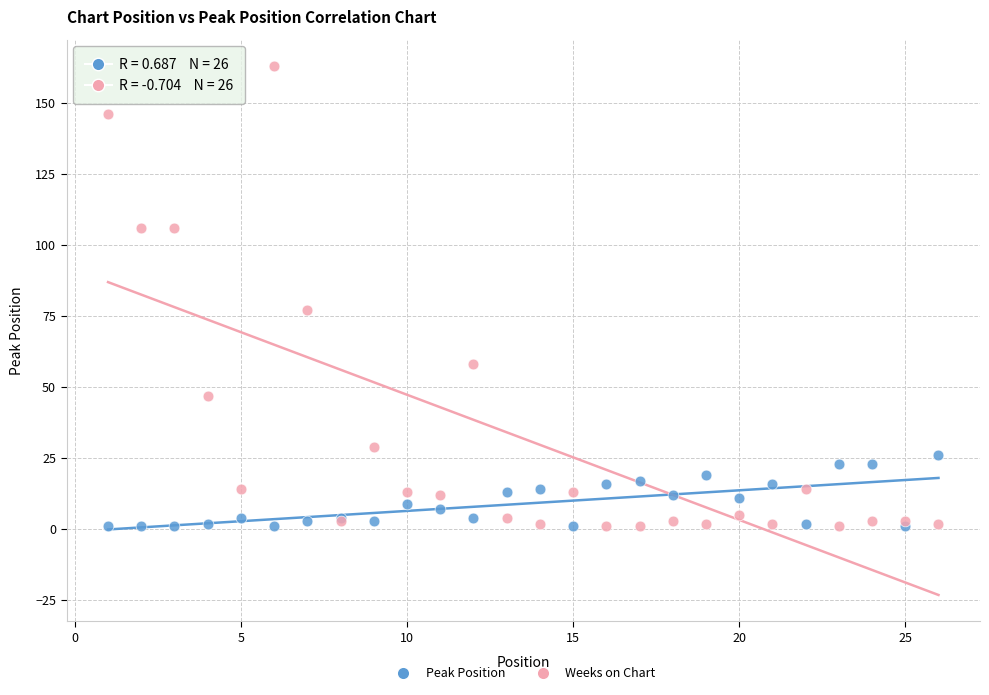

In the Weeks on Chart series, what Y value is closest to 82?

77